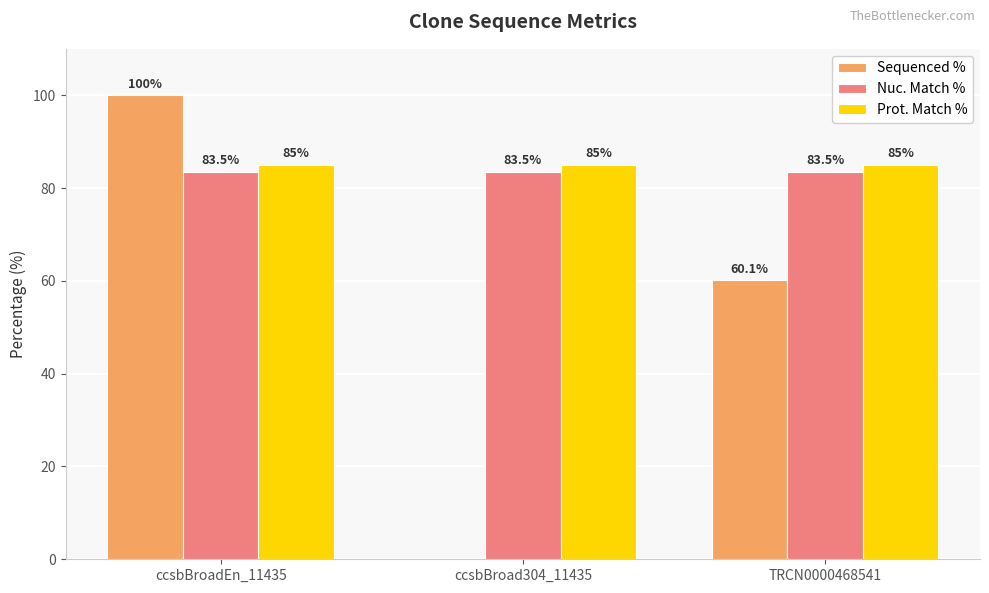

Is it true that Prot. Match % equals 85.0 at ccsbBroad304_11435?

True